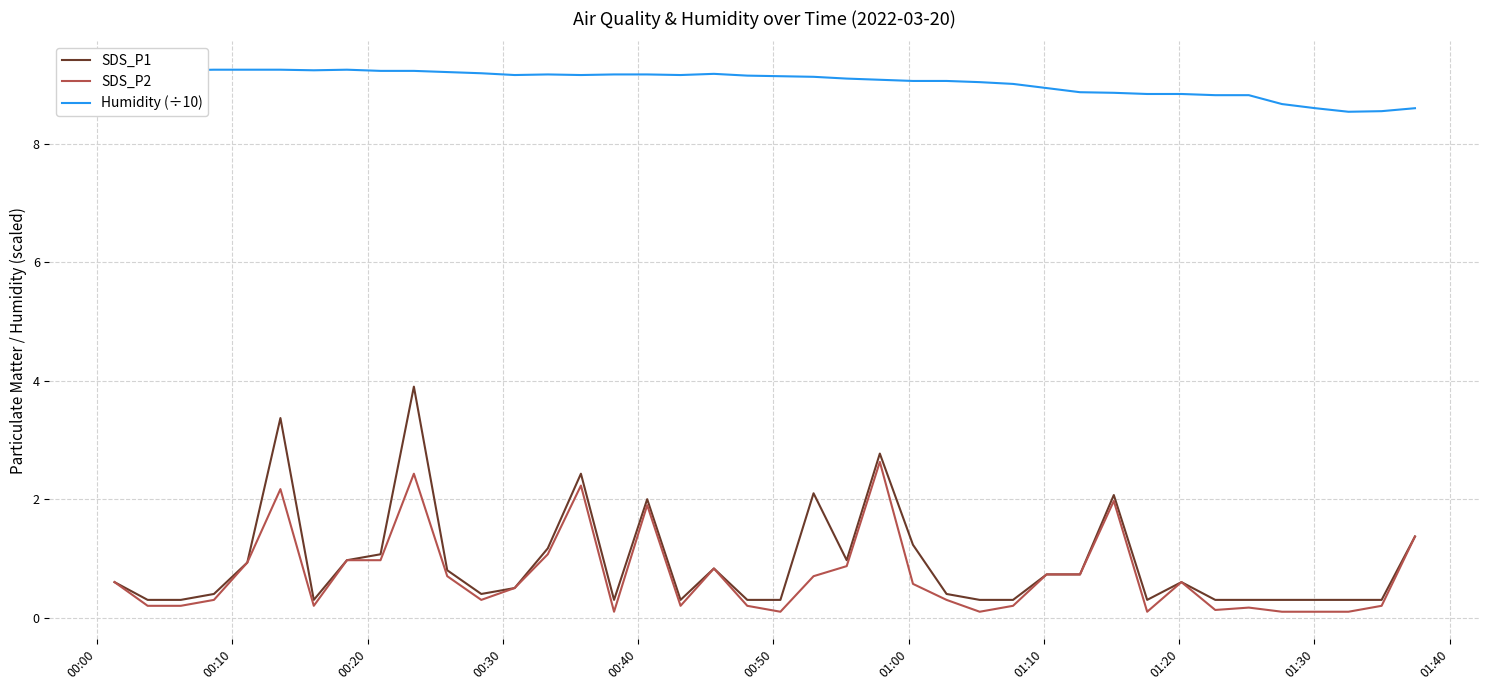

What is the maximum value for SDS_P1?

3.9